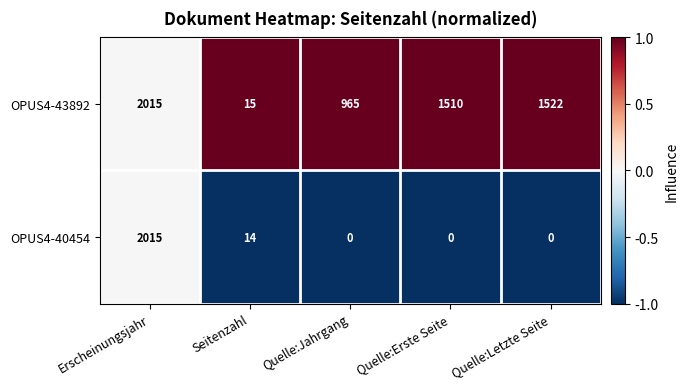

Between Seitenzahl and Quelle:Jahrgang, which series saw the biggest shift?

OPUS4-43892